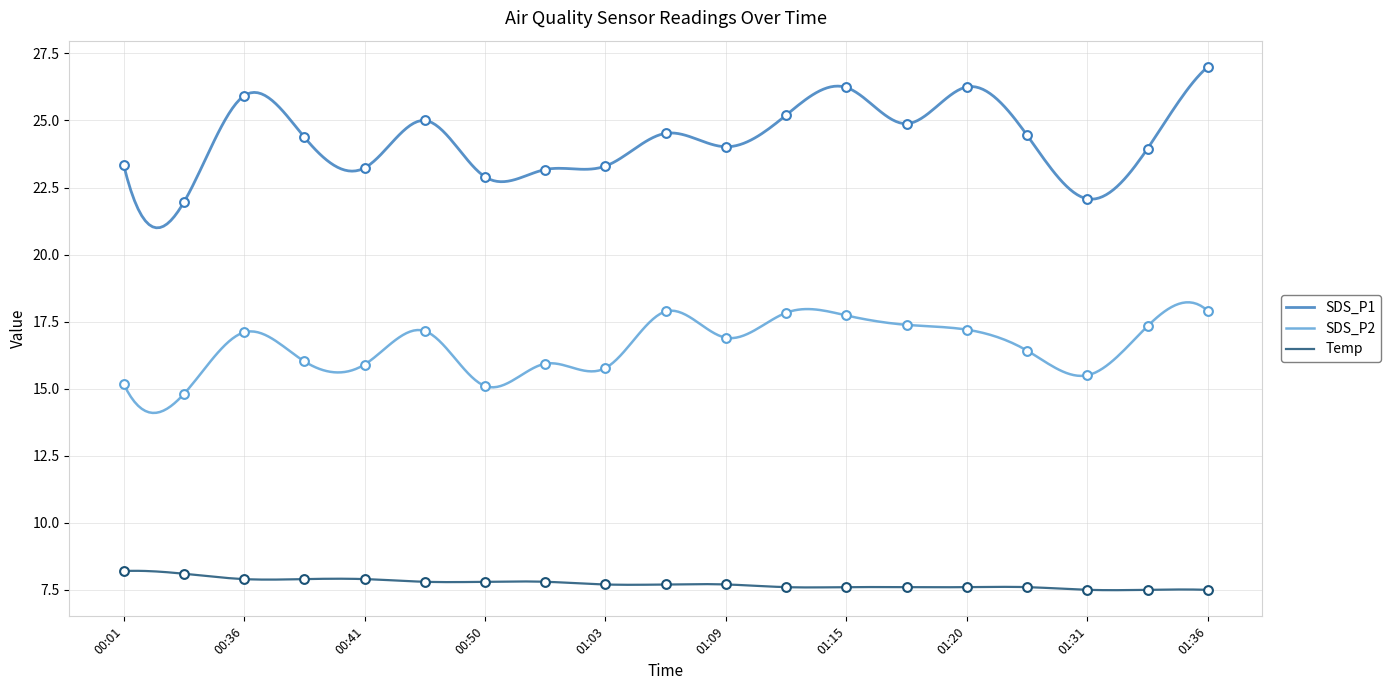

At which category is the sum across all series the highest?

01:36